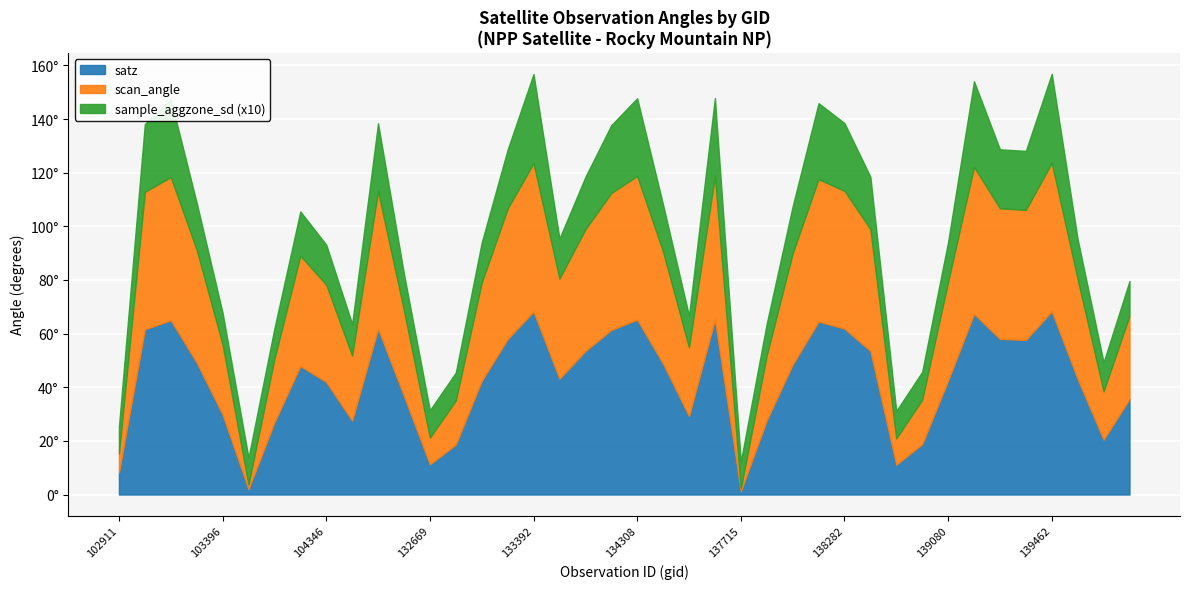

True or false: sample_aggzone_sd and satz cross at least once.

False